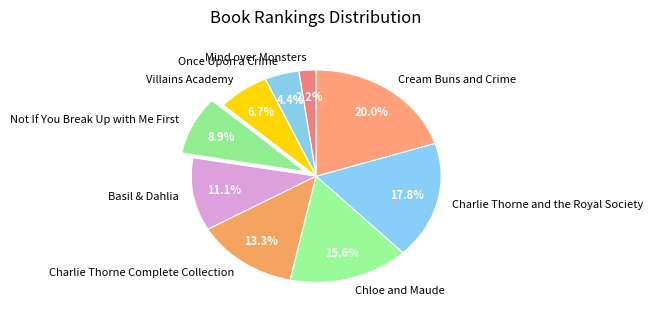

Combined, what portion of the pie is Cream Buns and Crime and Mind over Monsters?

22.2%